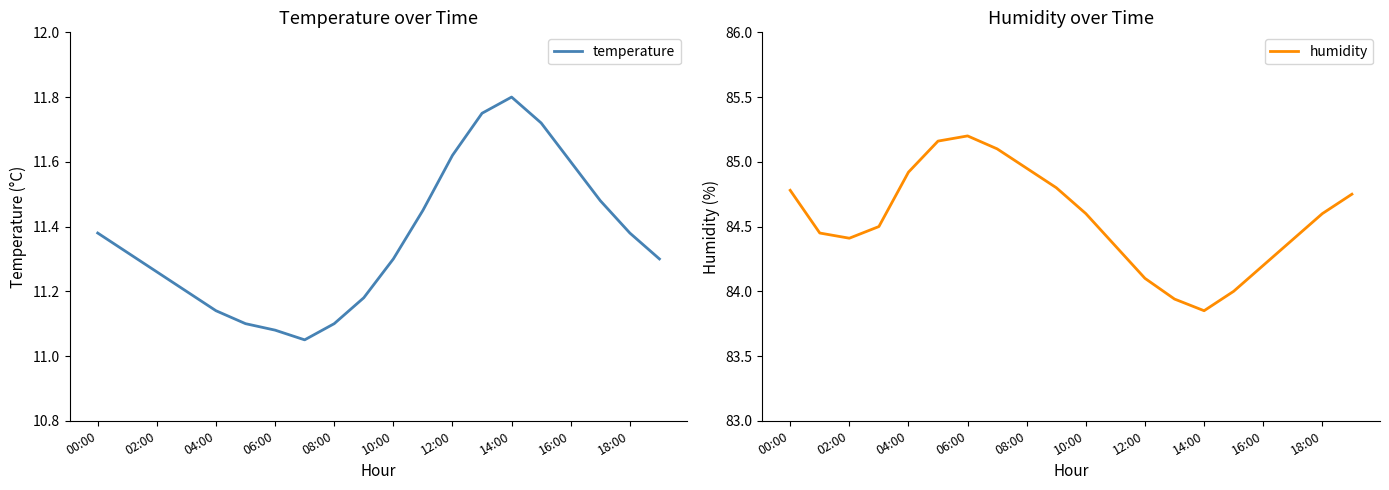

True or false: temperature has a value of 18.1 at 12:00.

False